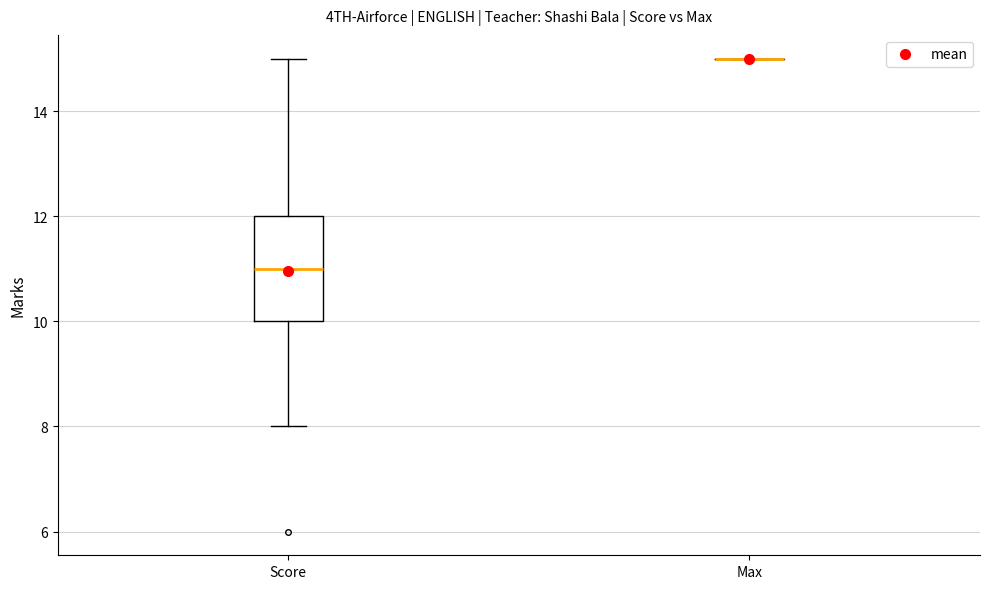

Reading left to right, read every box against the y-axis: the position of its median line, the range the box covers, and the ends of its whiskers. The values are not printed on the chart, so give them approximately, as read against the axis.

Score: median 11, box 10 to 12, whiskers 8 to 15
Max: box collapsed to a line at 15, whiskers 15 to 15